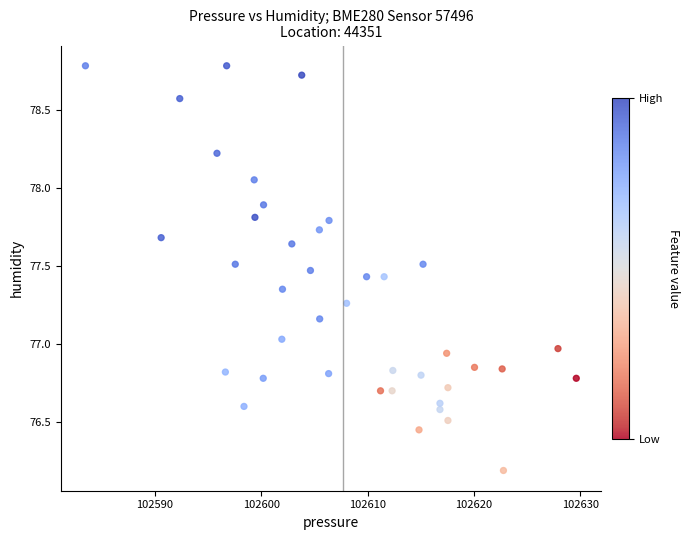

What is the range of Y values (max minus min)?

2.6